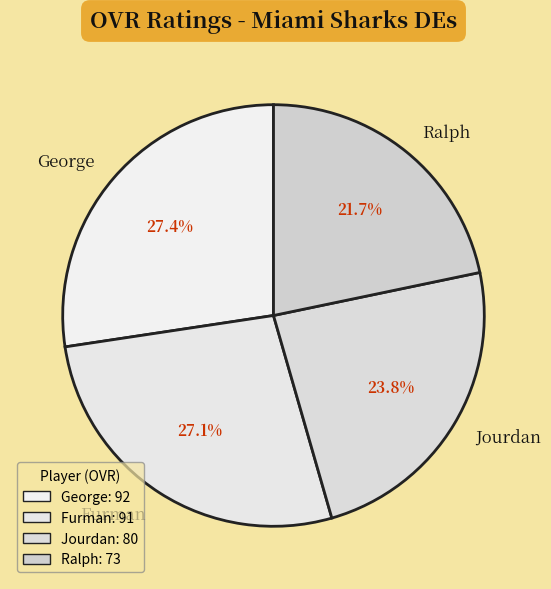

Does any single category account for the majority?

No